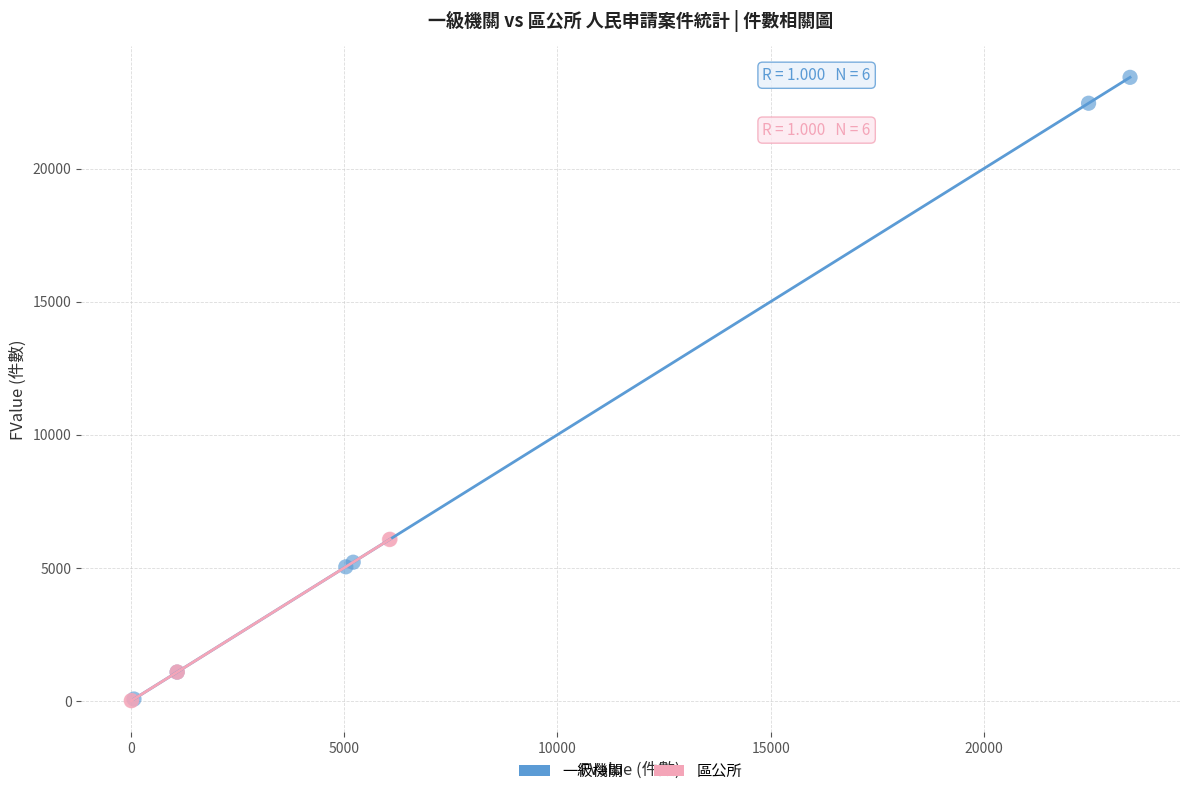

Which series has the widest spread of Y values?

一級機關